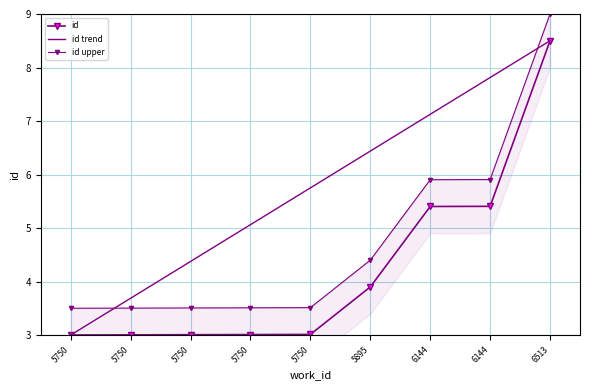

What is the value of the 2nd point from the left?

3.0